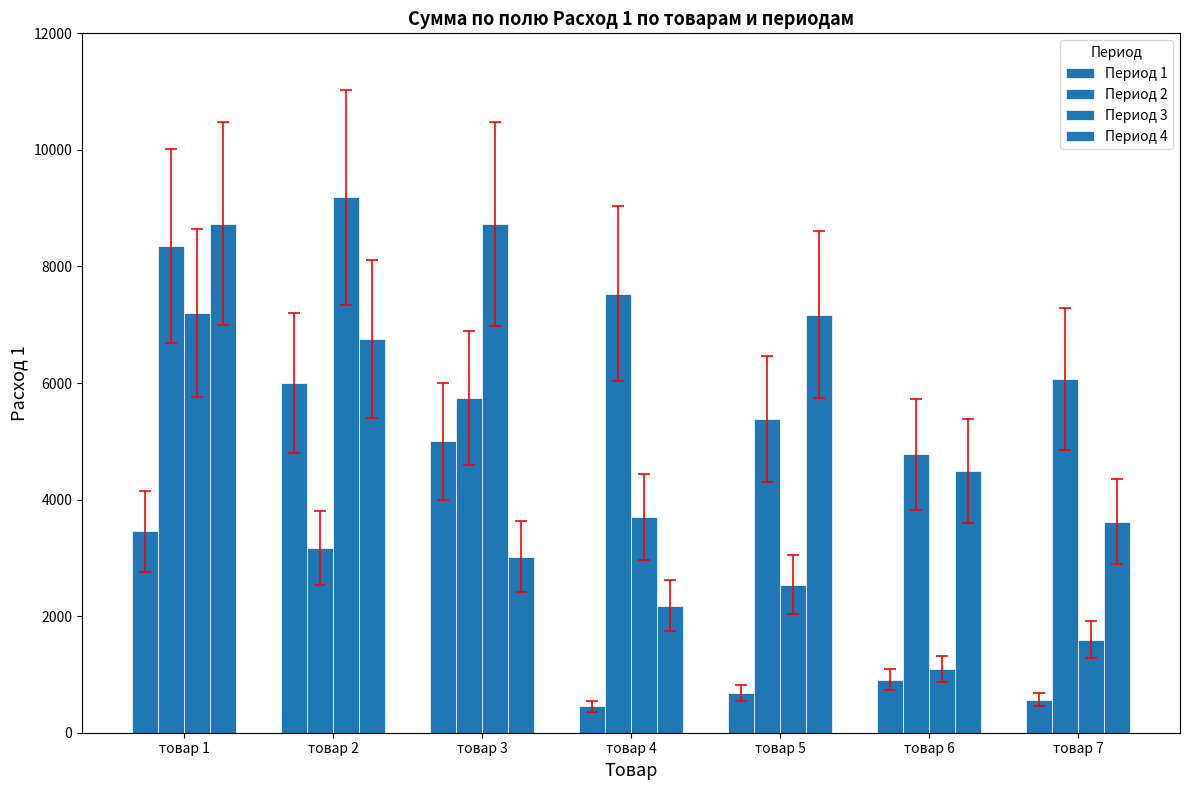

Are the bars grouped side by side (vs. stacked)?

Yes